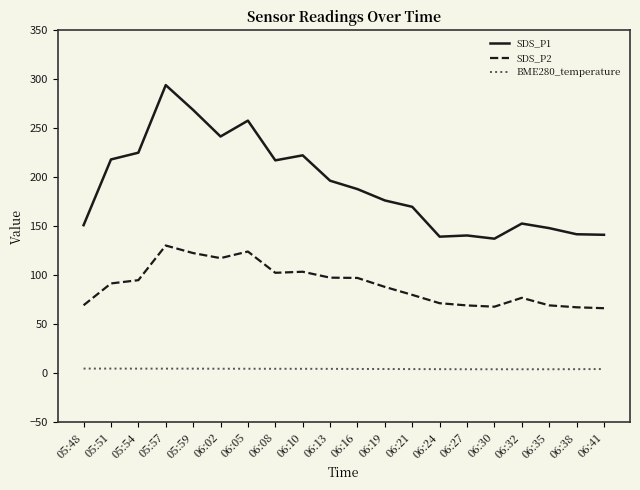

What position from the left is 05:51?

2